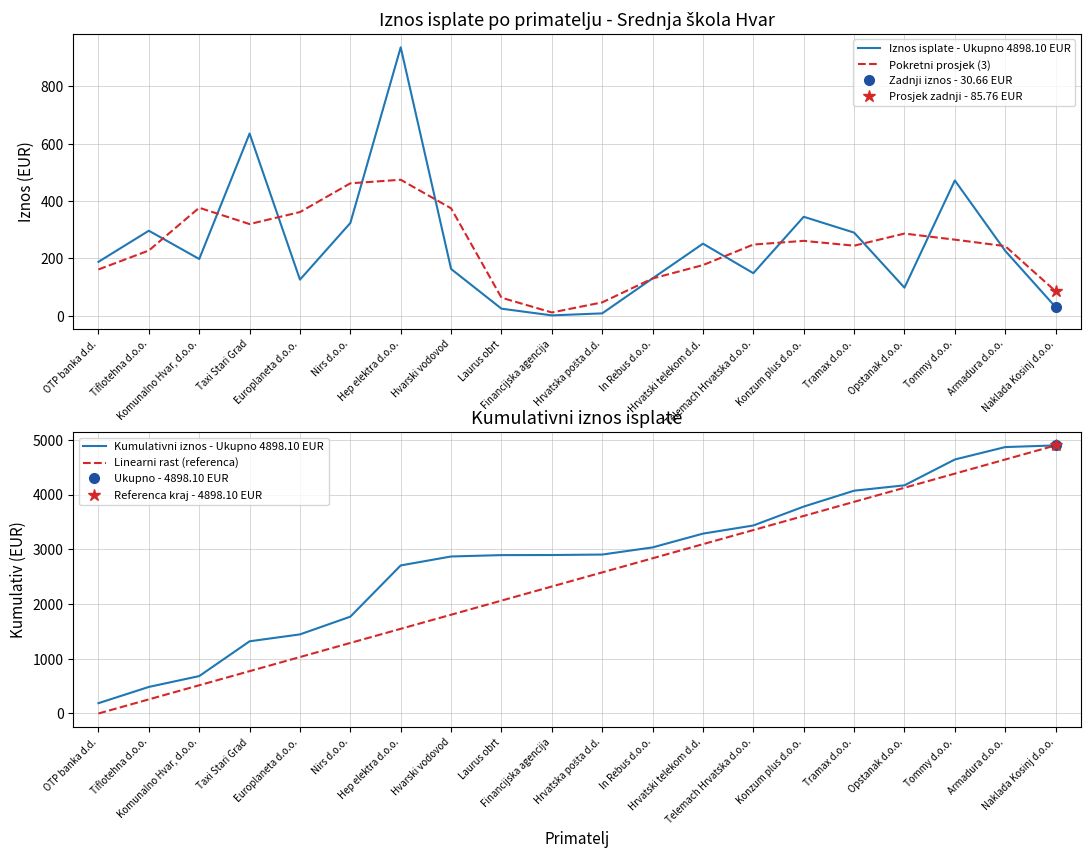

What is the total value across all series at In Rebus d.o.o.?

6131.3